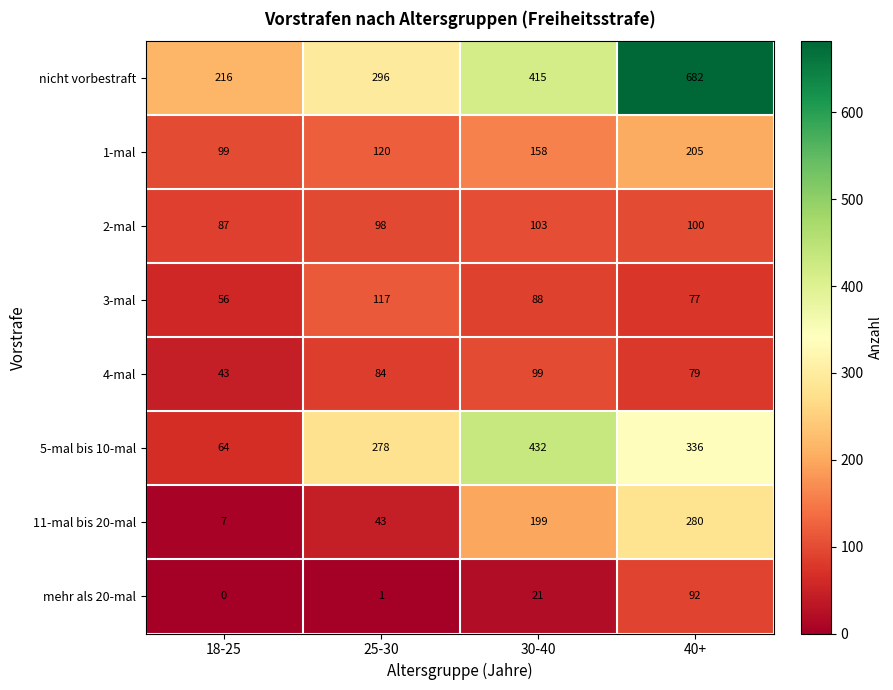

Where does the 2-mal series first go above 100?

30-40